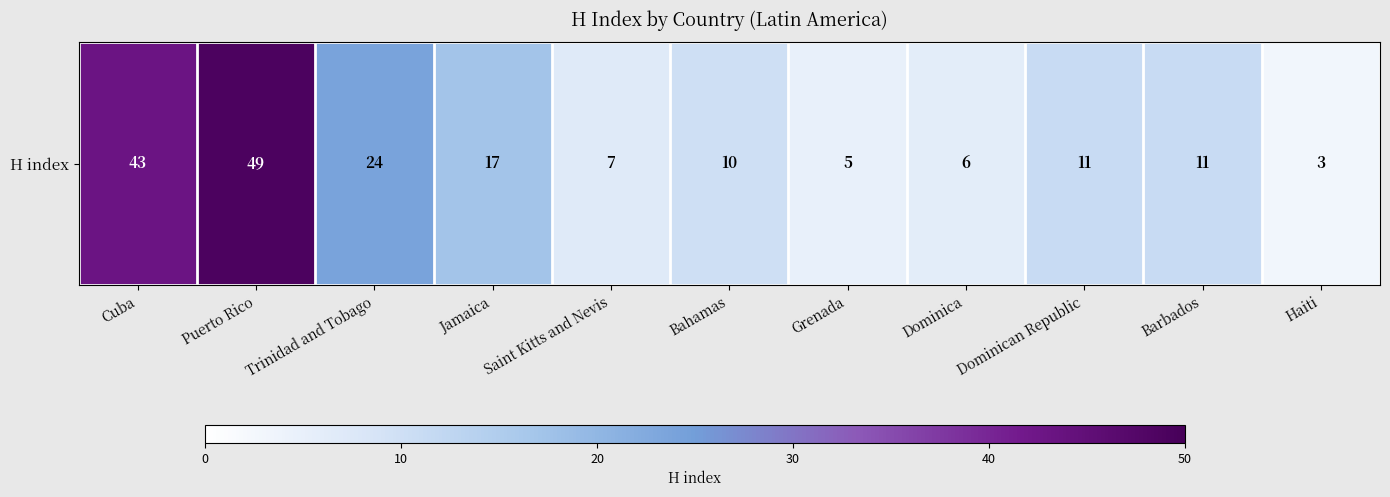

Which has a higher value, Jamaica or Puerto Rico?

Puerto Rico